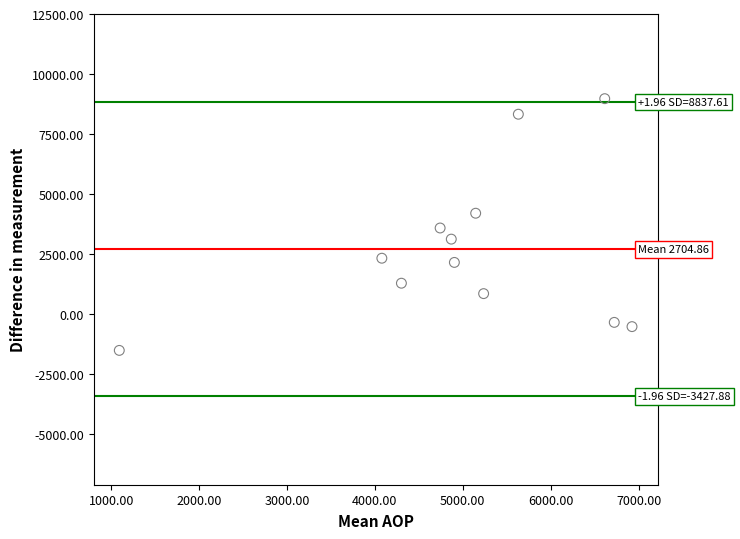

How many points are shown in the scatter plot?

12